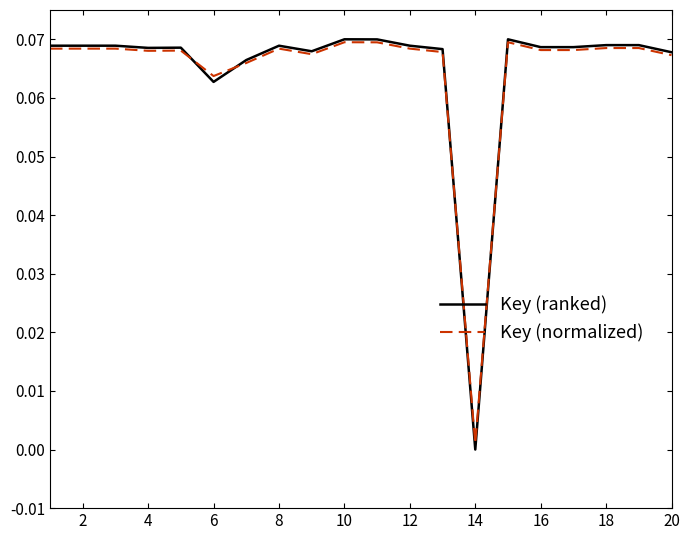

Which series has the widest spread of values?

Key (ranked)